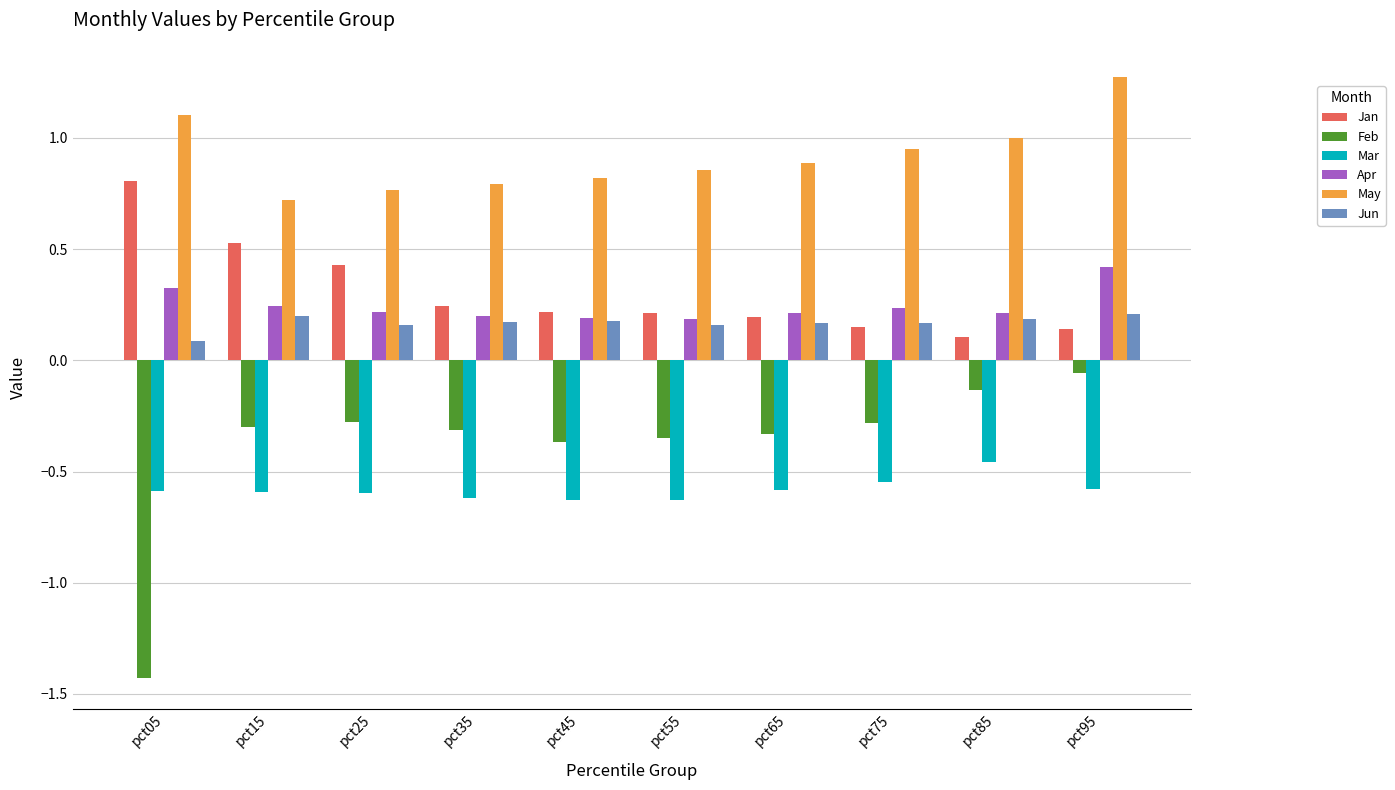

What are all the series names shown in the legend?

Jan, Feb, Mar, Apr, May, Jun